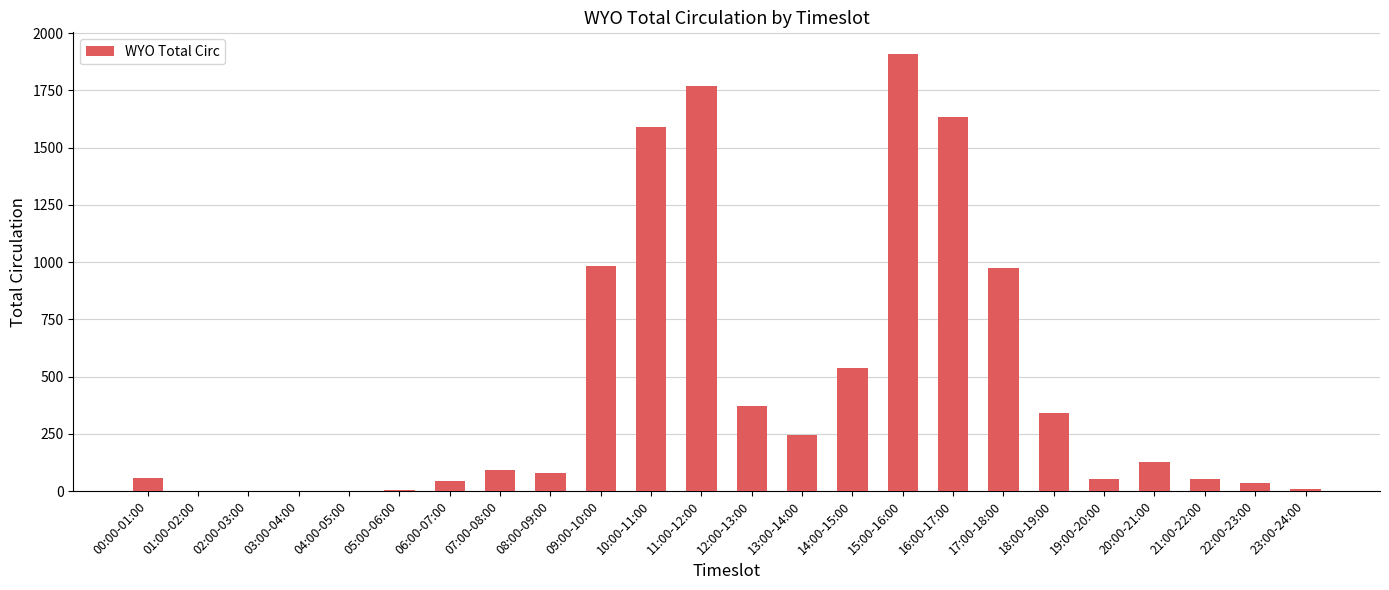

How many categories are shown in the chart?

24